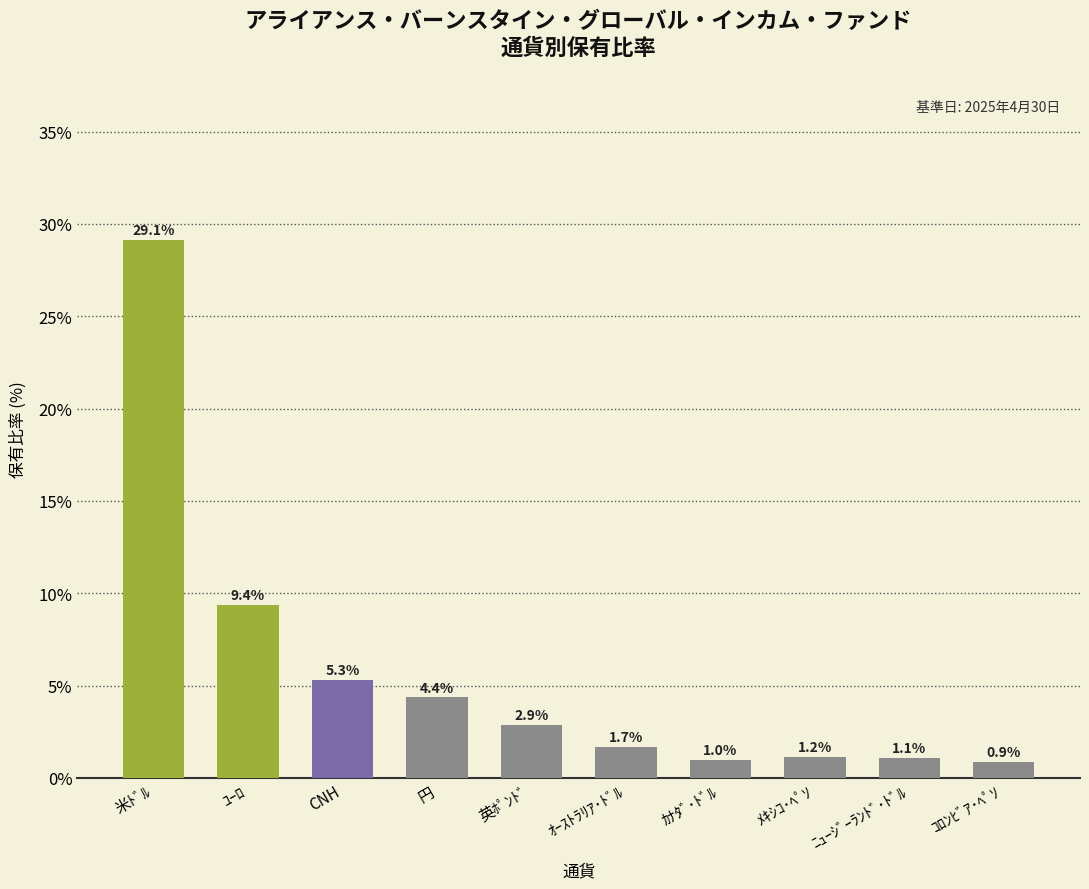

What is the average value?

5.7